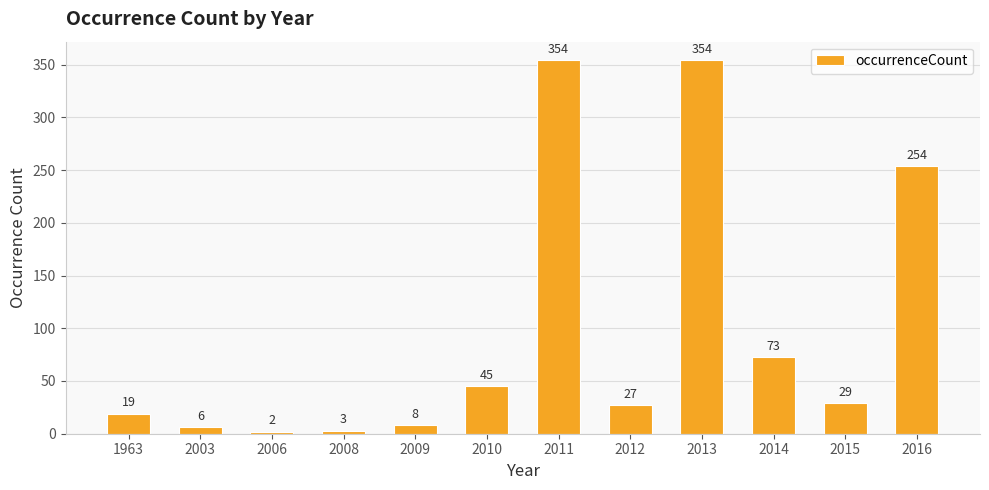

What is the ratio of the value at 2003 to the value at 2012?

0.2